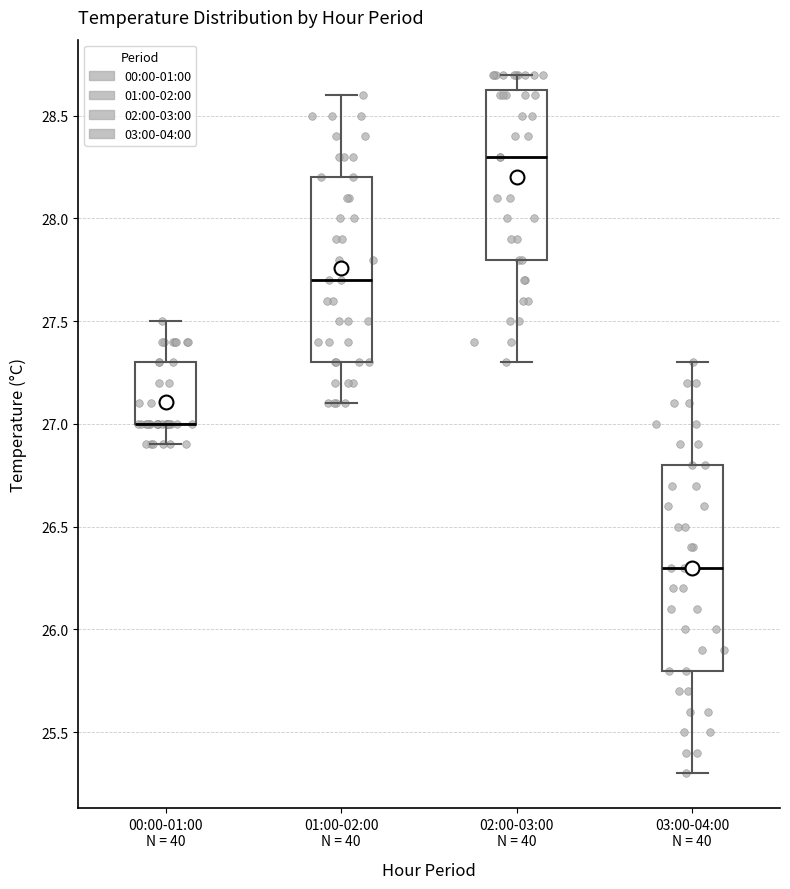

Where is the upper edge of the box for 03:00-04:00 N = 40 on the y-axis? The values are not printed on the chart, so give them approximately, as read against the axis.

26.80